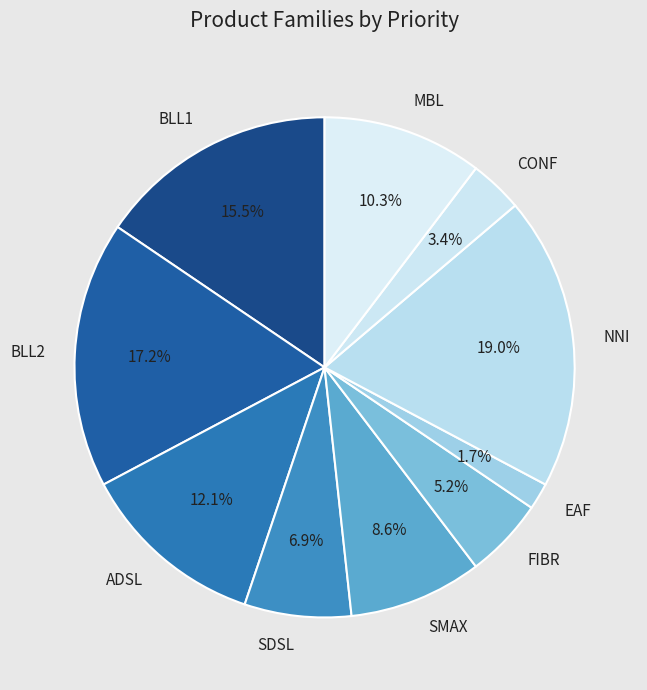

What is the smallest slice in the pie chart?

EAF